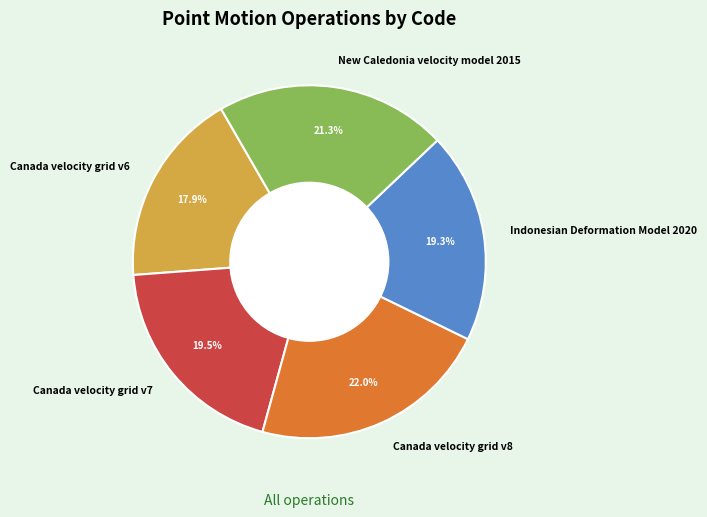

Is there any slice that represents more than half of the pie?

No